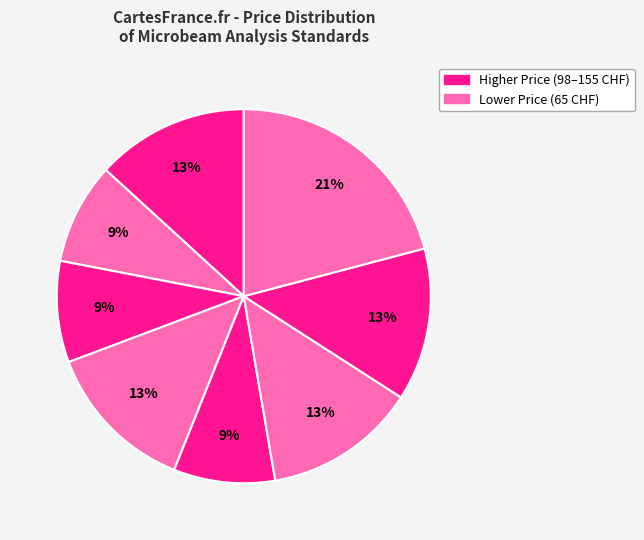

To the nearest percent, what is the difference between the largest and smallest slice percentages?

12%